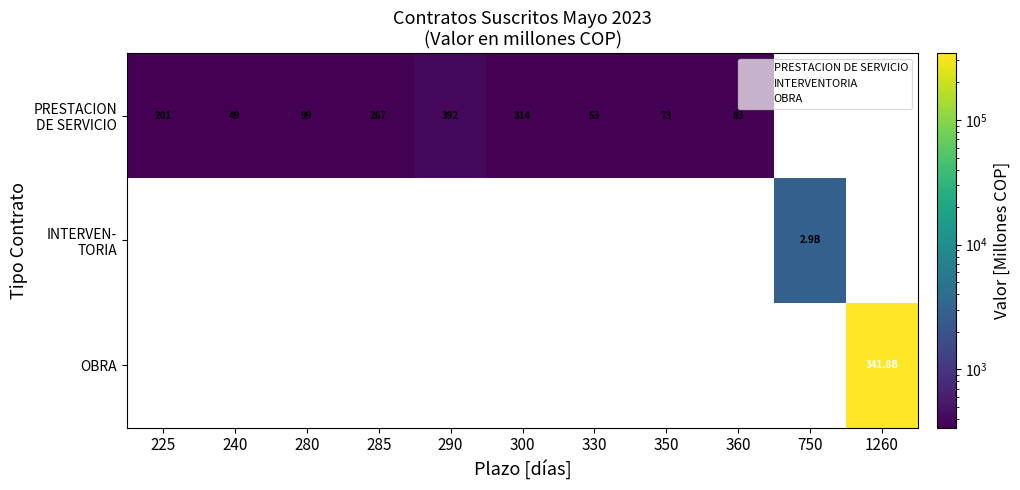

At how many categories does at least one series exceed 229725?

1